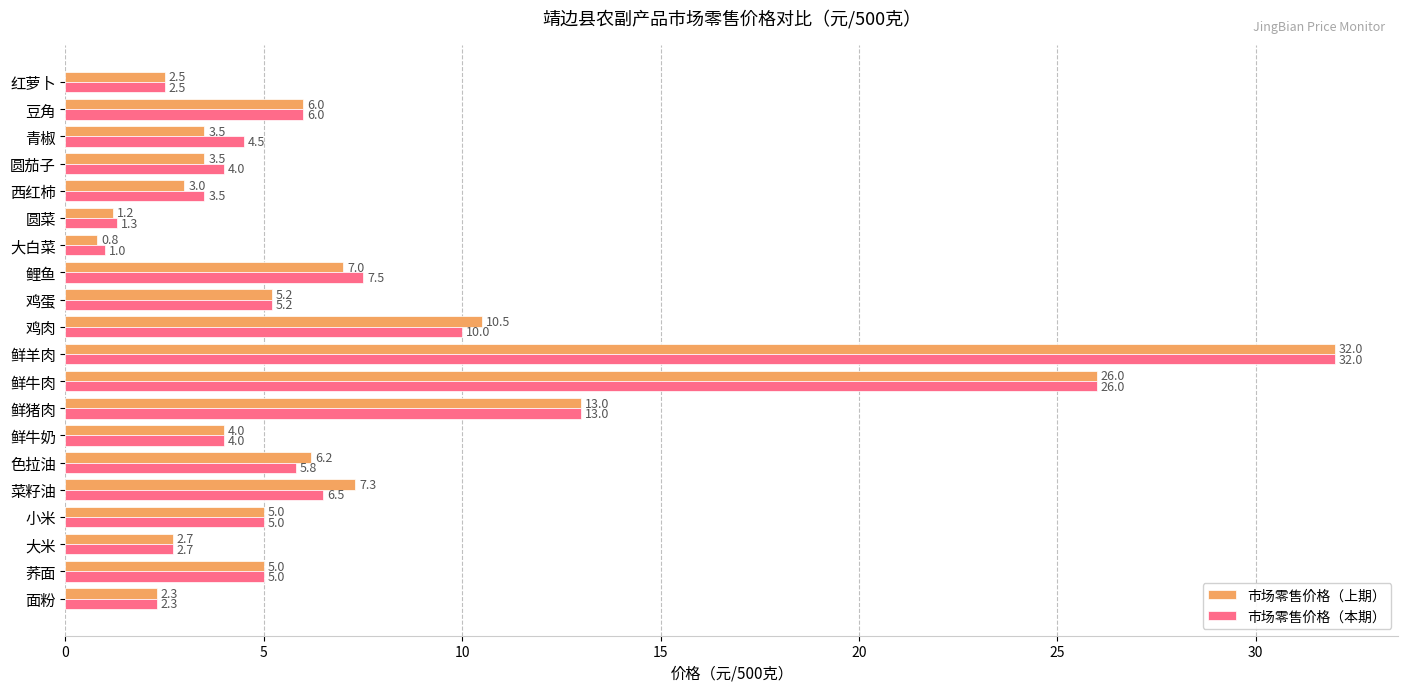

List the series in order of their overall mean, lowest first.

市场零售价格（上期）, 市场零售价格（本期）